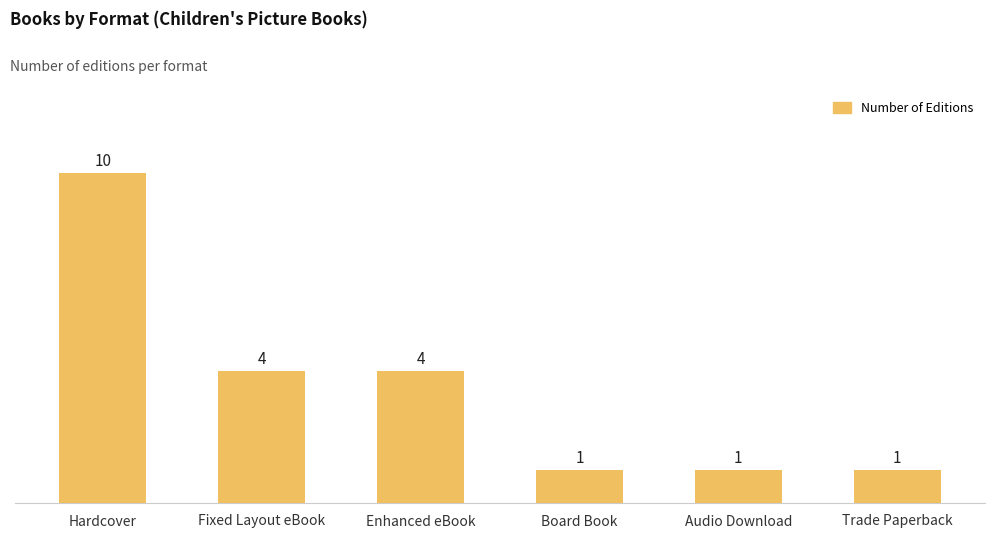

What is the maximum value shown in the chart?

10